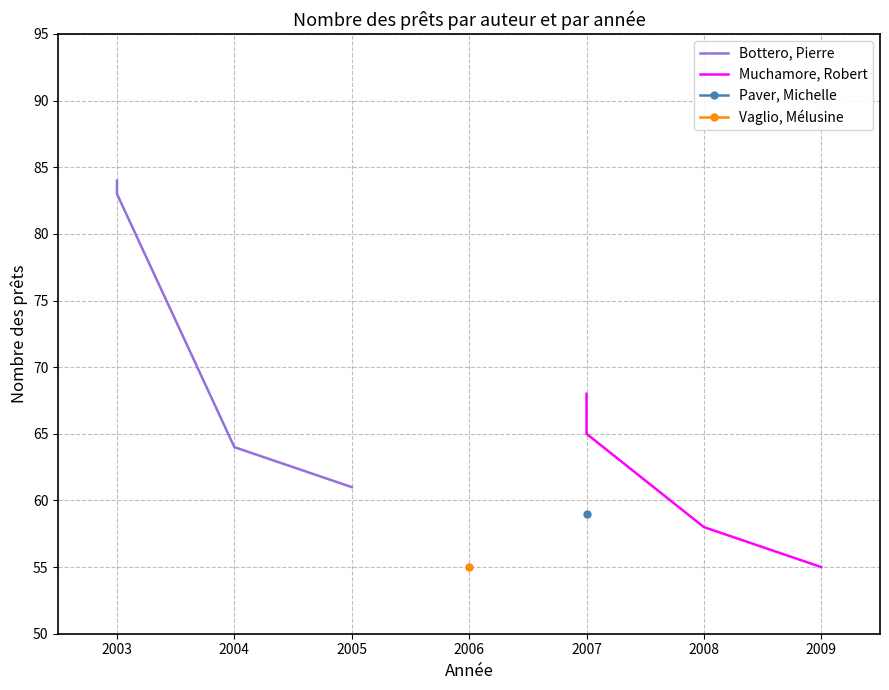

True or false: Muchamore, Robert and Bottero, Pierre intersect in this chart.

False